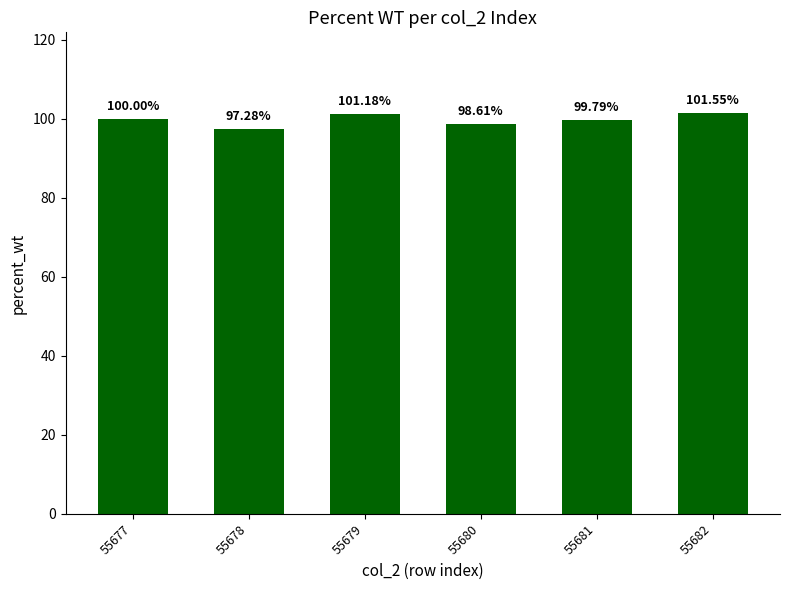

What is the difference between the values at 55682 and 55681?

1.8